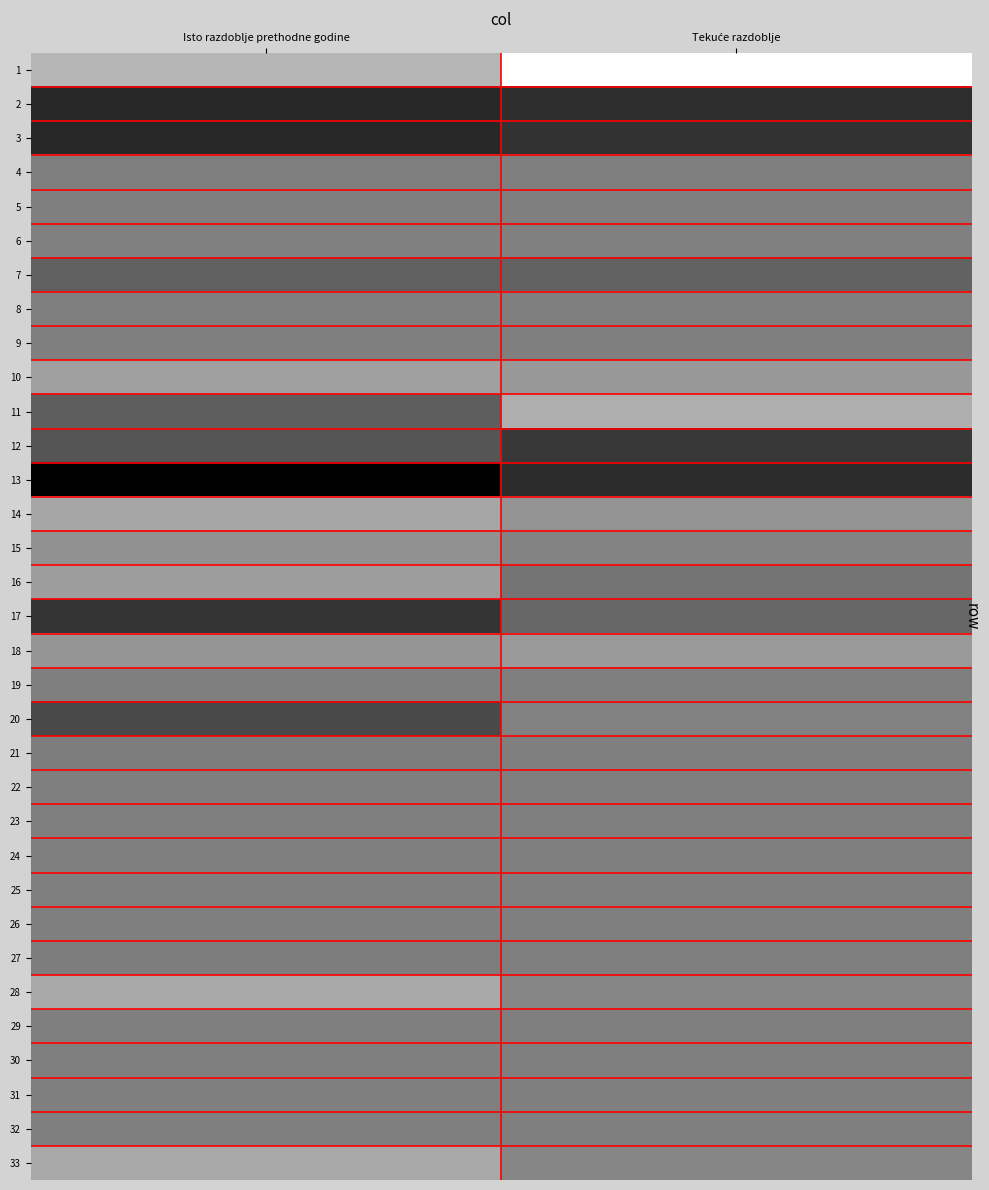

At which category is the sum across all series the highest?

Isto razdoblje prethodne godine